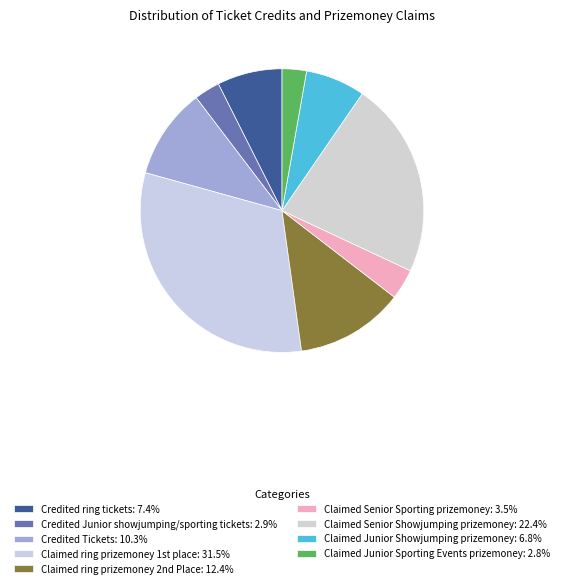

How many slices are in this pie chart?

9